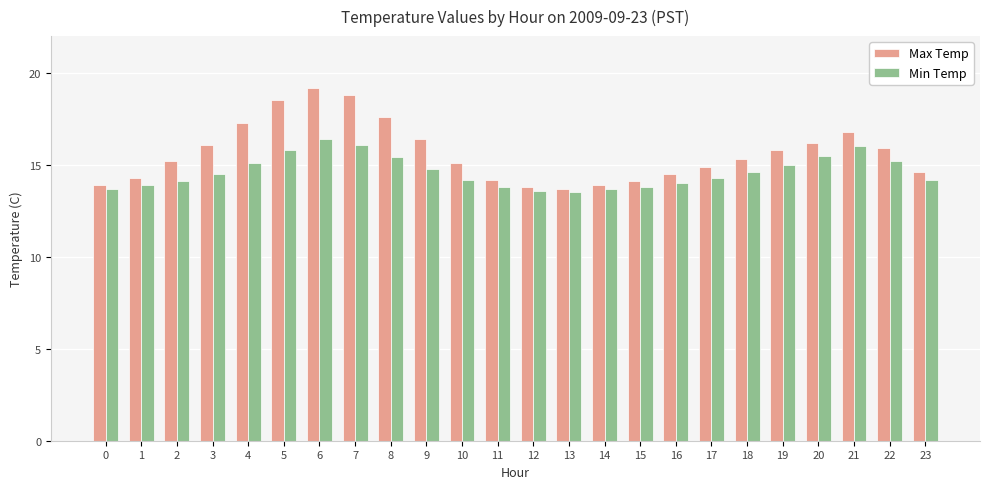

Between 13 and 18, which series saw the biggest shift?

Max Temp